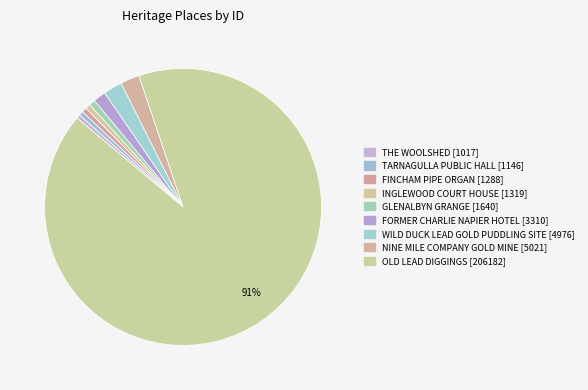

Count the number of slices in the pie.

9